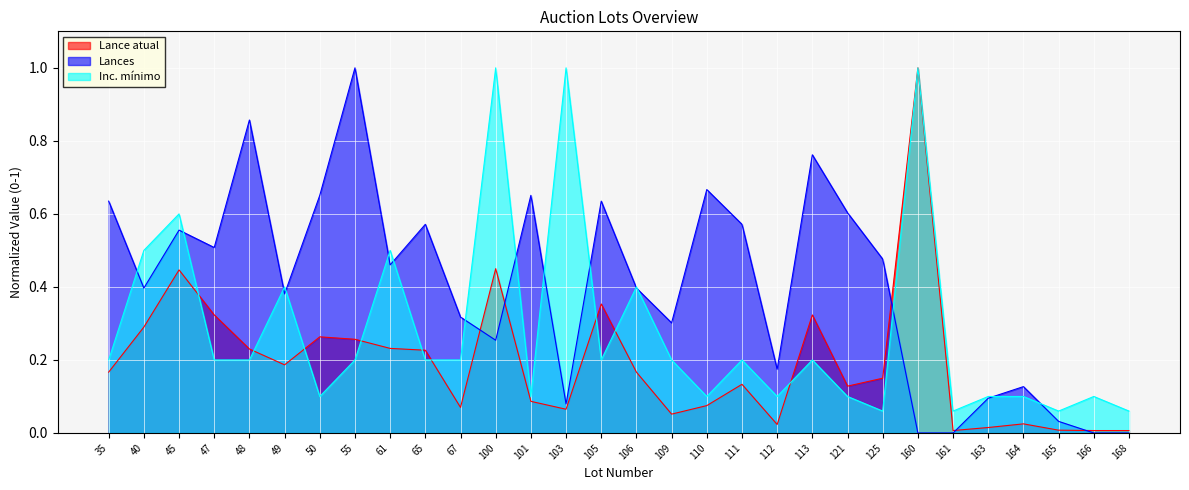

Rank the series by their average value, from highest to lowest.

Lances, Inc. mínimo, Lance atual